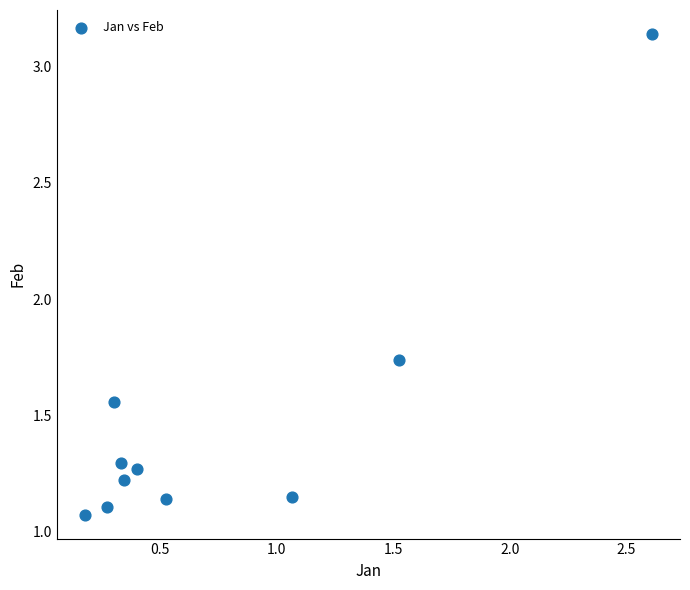

What is the range of Y values (max minus min)?

2.1